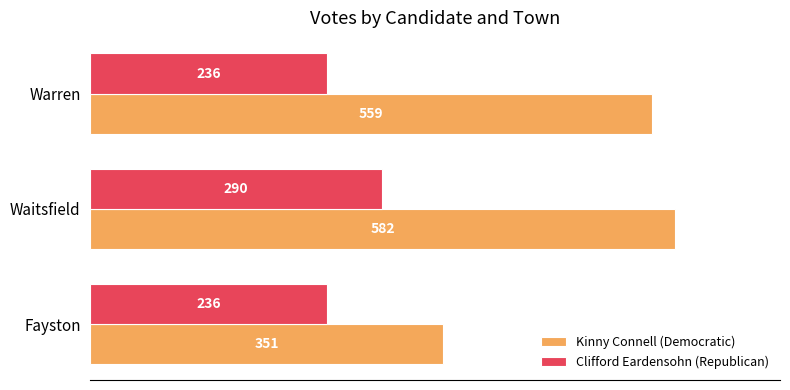

Which label corresponds to the largest value in the chart?

Waitsfield